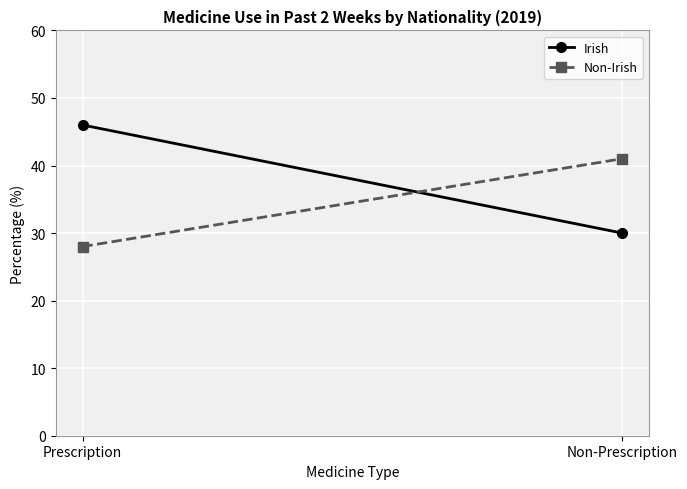

List the labels in order of Non-Irish value, smallest first.

Prescription, Non-Prescription